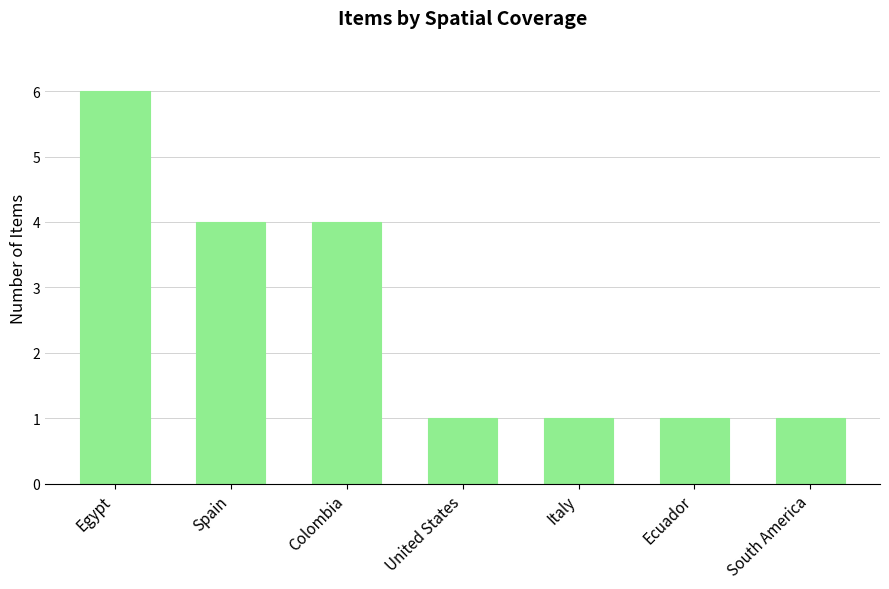

At which category does the chart reach its peak across all series?

Egypt